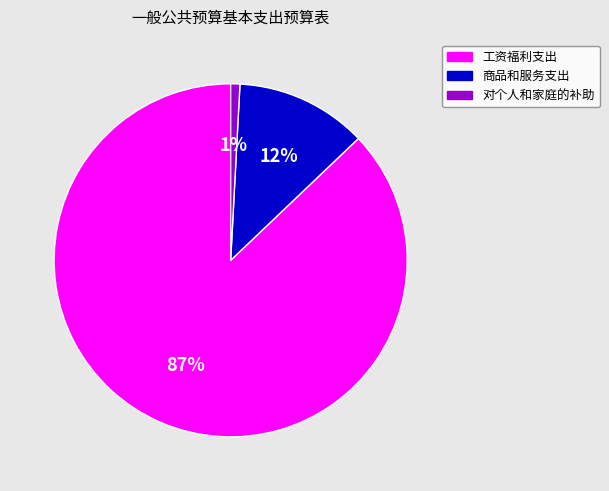

Which slice is the largest?

工资福利支出